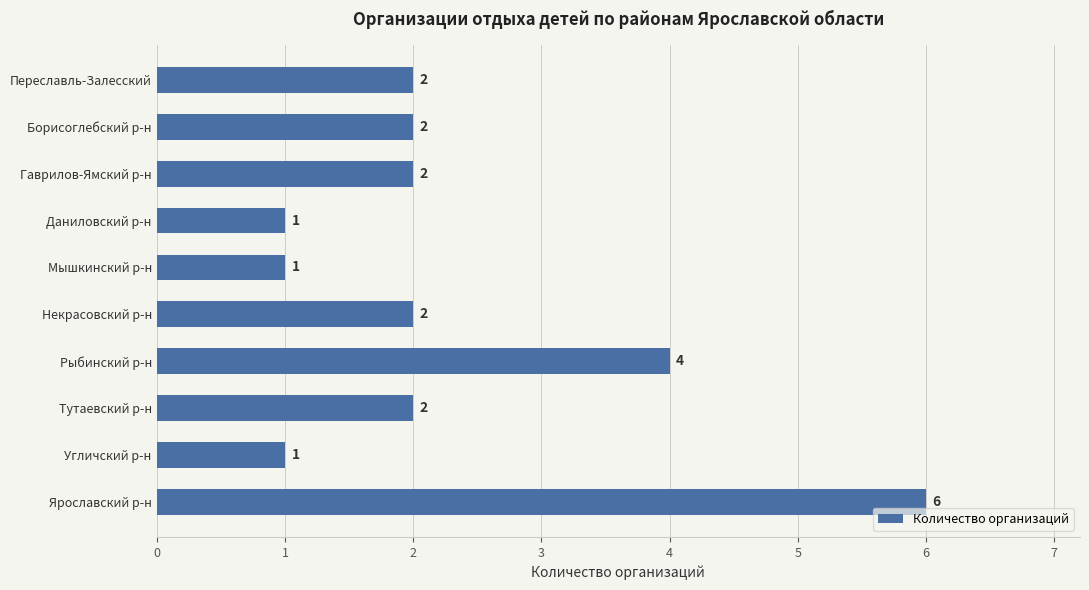

Reading bottom to top, extract all data points from this chart.

6	1	2	4	2	1	1	2	2	2